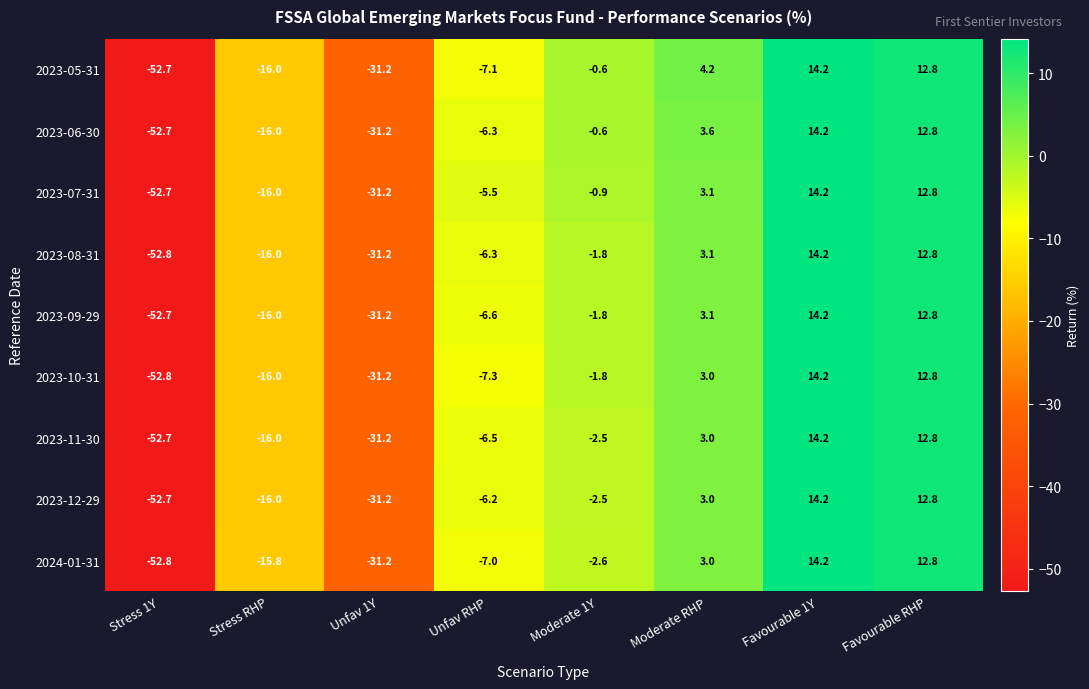

What is the spread (max minus min) of values at Unfav RHP?

1.8